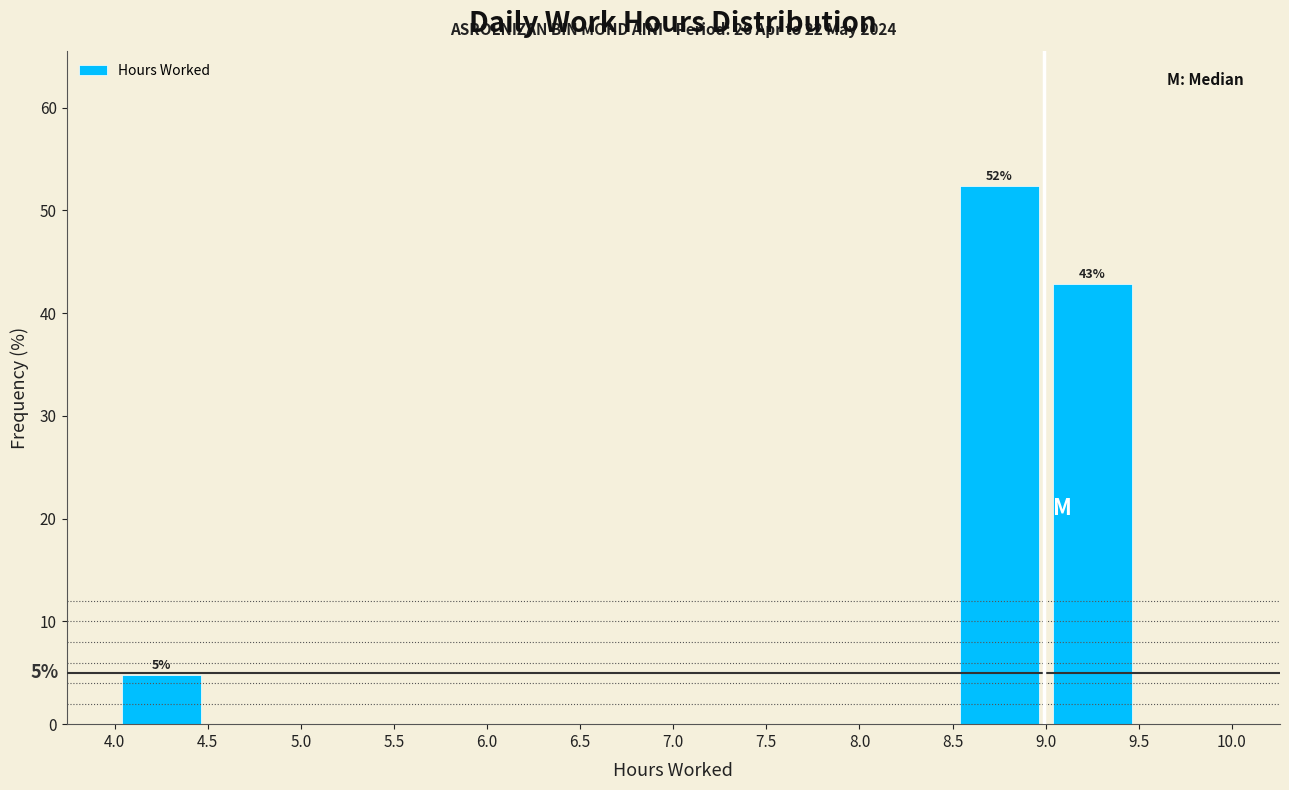

Over which range of the x-axis is the bar tallest?

8.5 to 9.0